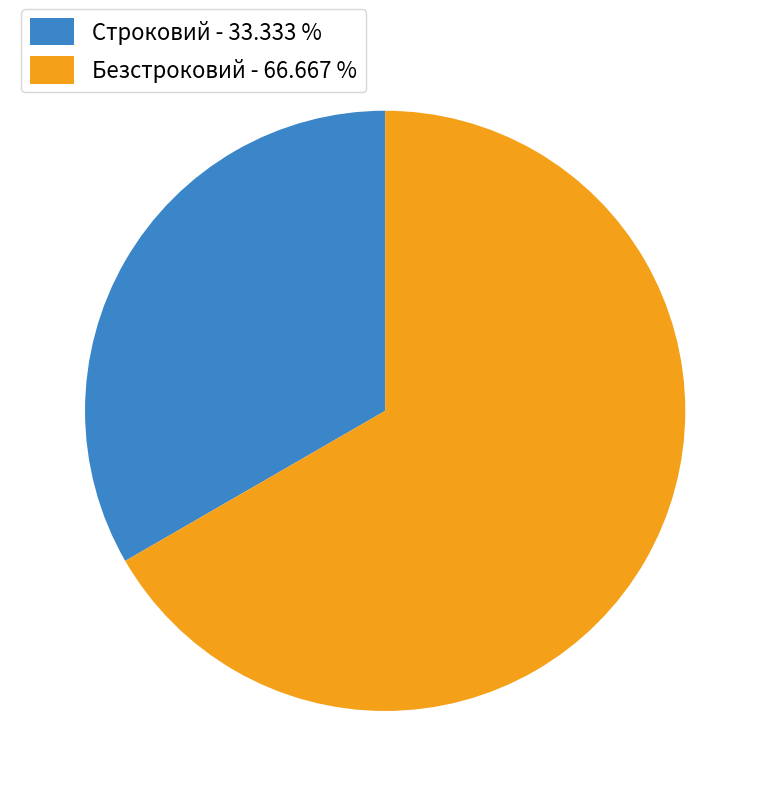

Between Строковий and Безстроковий, which is larger?

Безстроковий